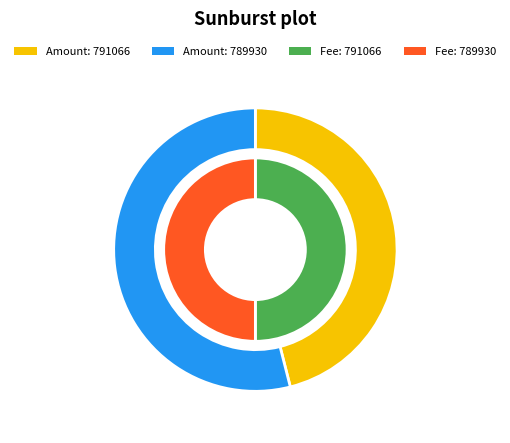

Rank the series at 791066 from highest to lowest value.

Amount, Fee